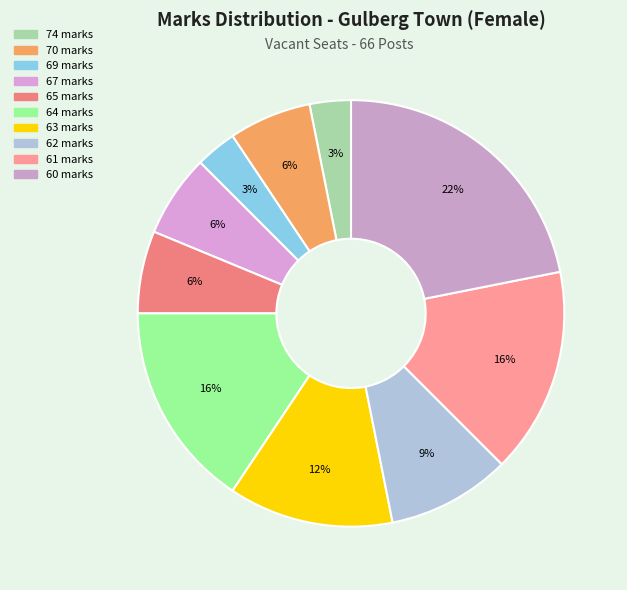

How many slices are in this pie chart?

10